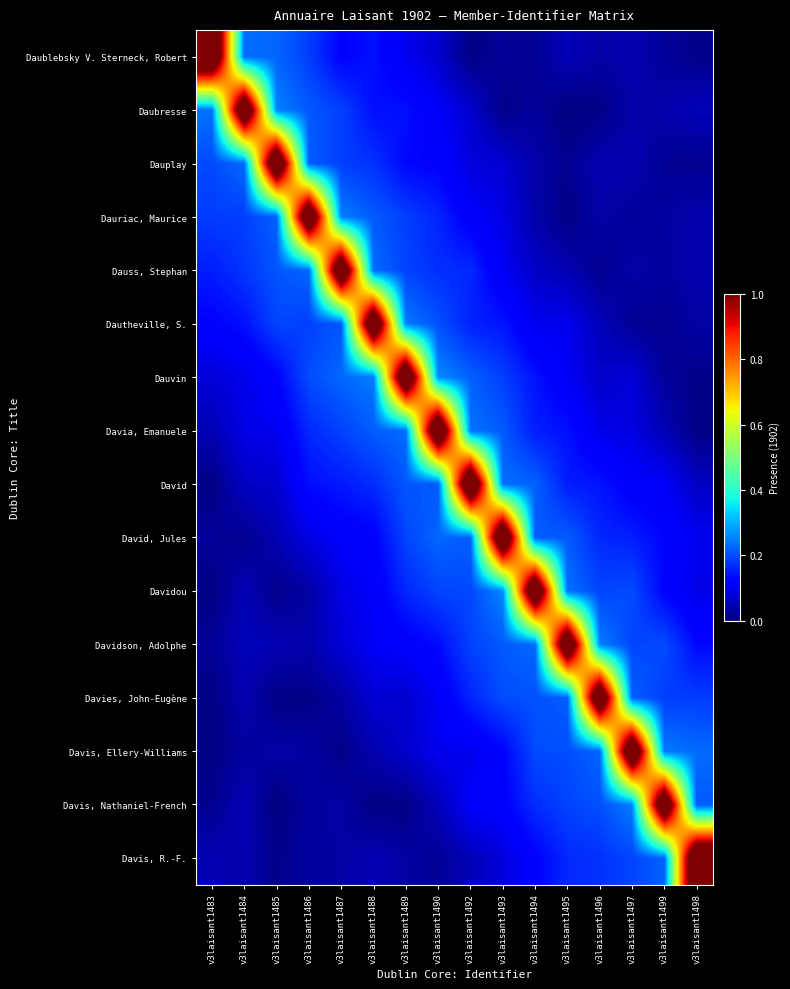

What is the total value across all series at v3laisant1489?

3.3